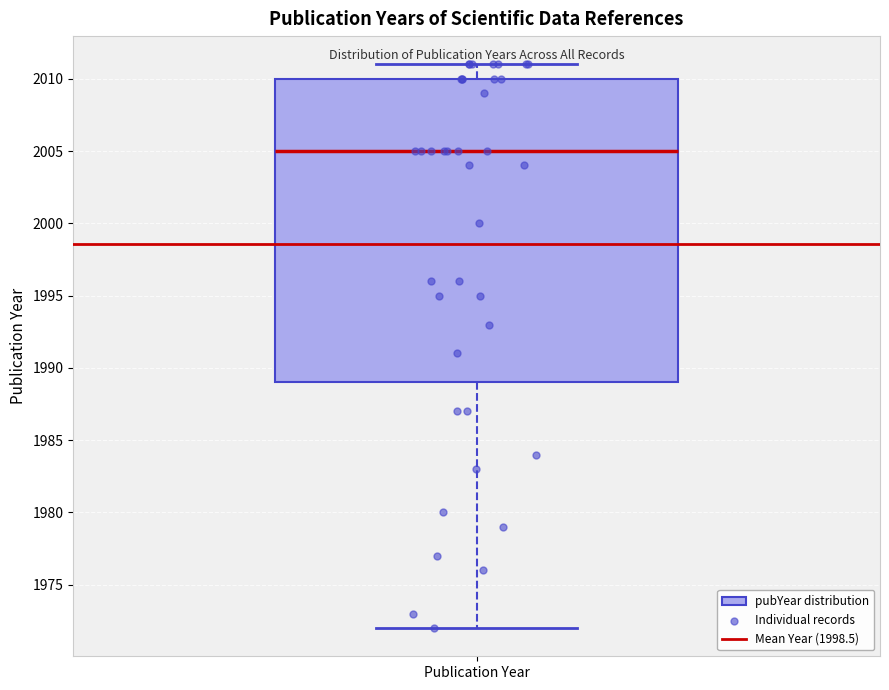

Read this box plot against the y-axis: the position of the median line, the range covered by the box, and the ends of both whiskers. The values are not printed on the chart, so give them approximately, as read against the axis.

median 2005, box 1989 to 2010, whiskers 1972 to 2011